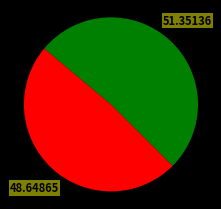

Is there a majority slice in this chart?

Yes